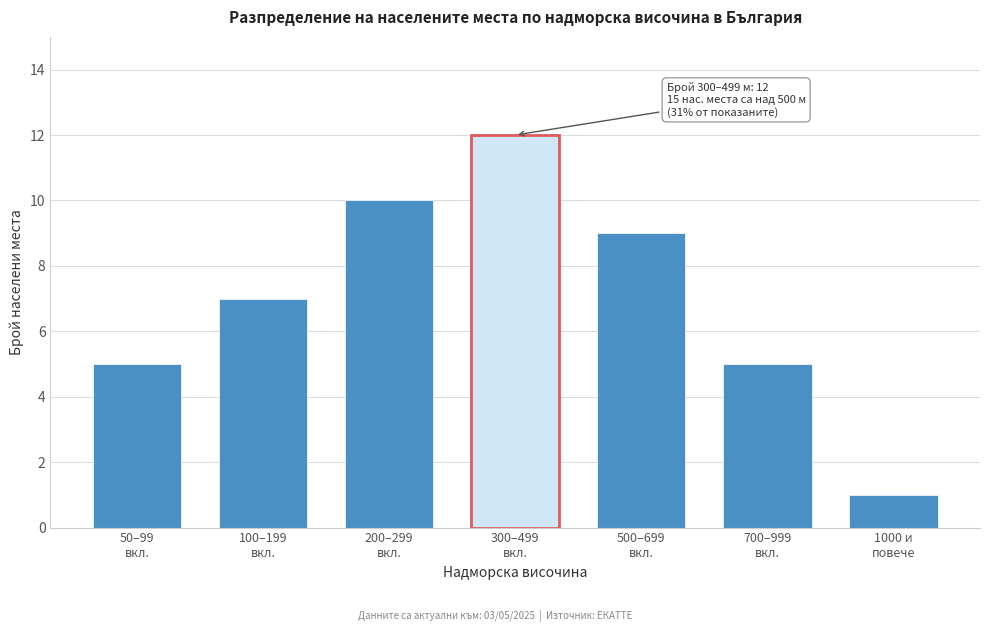

Reading left to right, list all the values displayed in this chart.

5	7	10	12	9	5	1